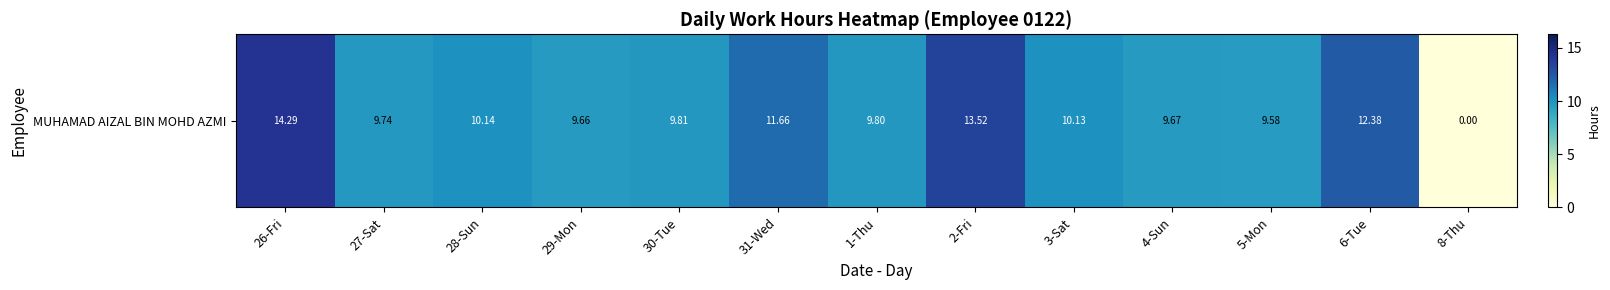

Reading left to right, transcribe all the data shown in this chart.

14.3	9.7	10.1	9.7	9.8	11.7	9.8	13.5	10.1	9.7	9.6	12.4	0.0